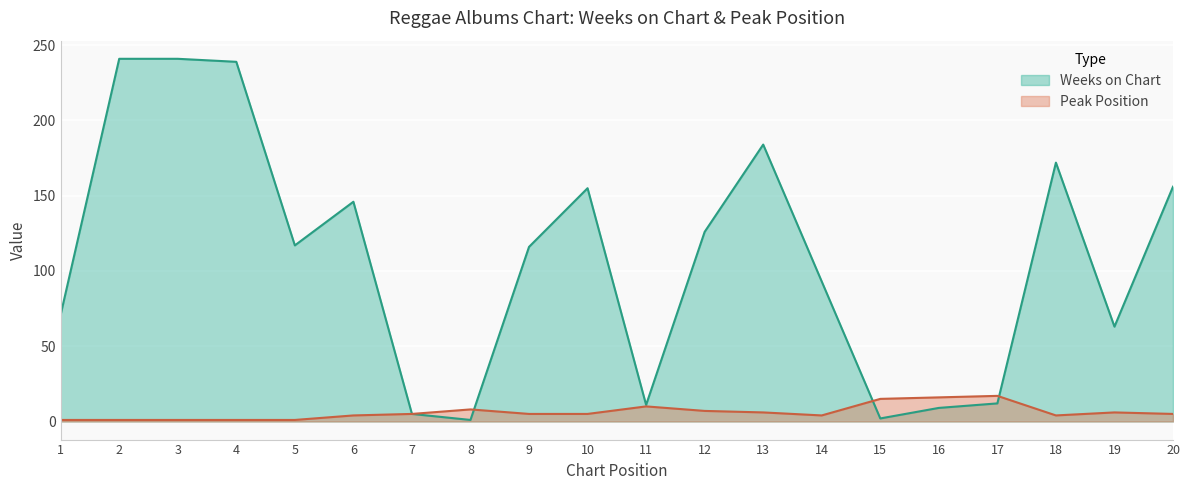

What is the total value across all series at 1?

72